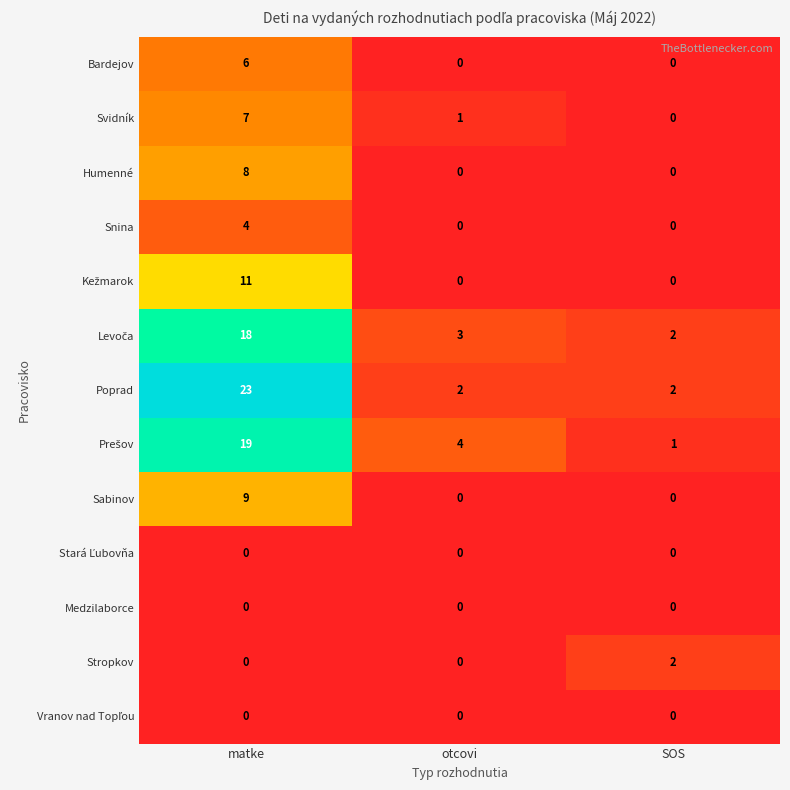

Which series has the widest spread of values?

Poprad